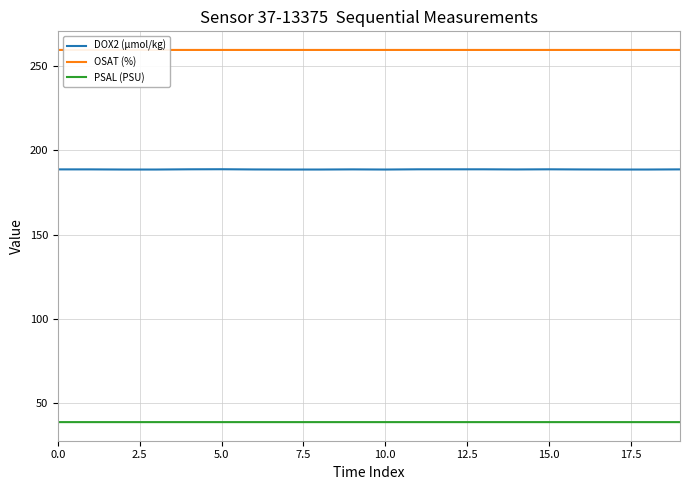

What is the average value of the PSAL (PSU) series?

38.5